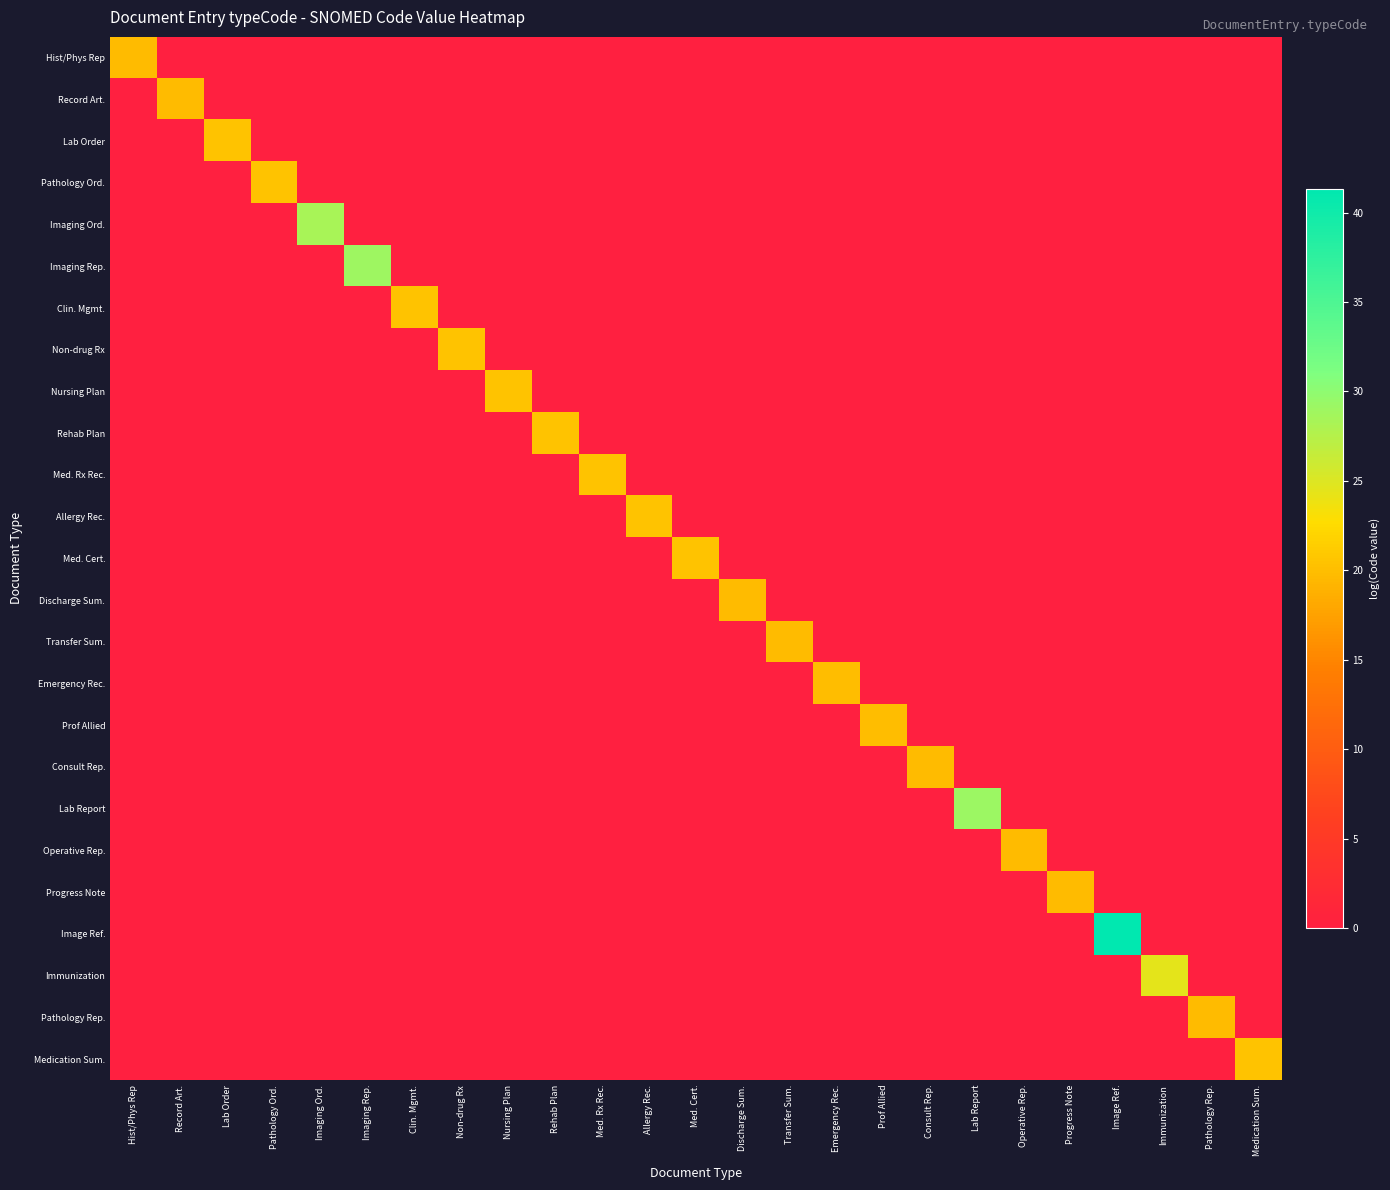

Reading right to left, list all the values displayed in this chart.

Hist/Phys Rep: Medication Sum.=0.0	Pathology Rep.=0.0	Immunization=0.0	Image Ref.=0.0	Progress Note=0.0	Operative Rep.=0.0	Lab Report=0.0	Consult Rep.=0.0	Prof Allied=0.0	Emergency Rec.=0.0	Transfer Sum.=0.0	Discharge Sum.=0.0	Med. Cert.=0.0	Allergy Rec.=0.0	Med. Rx Rec.=0.0	Rehab Plan=0.0	Nursing Plan=0.0	Non-drug Rx=0.0	Clin. Mgmt.=0.0	Imaging Rep.=0.0	Imaging Ord.=0.0	Pathology Ord.=0.0	Lab Order=0.0	Record Art.=0.0	Hist/Phys Rep=19.7
Record Art.: Medication Sum.=0.0	Pathology Rep.=0.0	Immunization=0.0	Image Ref.=0.0	Progress Note=0.0	Operative Rep.=0.0	Lab Report=0.0	Consult Rep.=0.0	Prof Allied=0.0	Emergency Rec.=0.0	Transfer Sum.=0.0	Discharge Sum.=0.0	Med. Cert.=0.0	Allergy Rec.=0.0	Med. Rx Rec.=0.0	Rehab Plan=0.0	Nursing Plan=0.0	Non-drug Rx=0.0	Clin. Mgmt.=0.0	Imaging Rep.=0.0	Imaging Ord.=0.0	Pathology Ord.=0.0	Lab Order=0.0	Record Art.=19.9	Hist/Phys Rep=0.0
Lab Order: Medication Sum.=0.0	Pathology Rep.=0.0	Immunization=0.0	Image Ref.=0.0	Progress Note=0.0	Operative Rep.=0.0	Lab Report=0.0	Consult Rep.=0.0	Prof Allied=0.0	Emergency Rec.=0.0	Transfer Sum.=0.0	Discharge Sum.=0.0	Med. Cert.=0.0	Allergy Rec.=0.0	Med. Rx Rec.=0.0	Rehab Plan=0.0	Nursing Plan=0.0	Non-drug Rx=0.0	Clin. Mgmt.=0.0	Imaging Rep.=0.0	Imaging Ord.=0.0	Pathology Ord.=0.0	Lab Order=20.4	Record Art.=0.0	Hist/Phys Rep=0.0
Pathology Ord.: Medication Sum.=0.0	Pathology Rep.=0.0	Immunization=0.0	Image Ref.=0.0	Progress Note=0.0	Operative Rep.=0.0	Lab Report=0.0	Consult Rep.=0.0	Prof Allied=0.0	Emergency Rec.=0.0	Transfer Sum.=0.0	Discharge Sum.=0.0	Med. Cert.=0.0	Allergy Rec.=0.0	Med. Rx Rec.=0.0	Rehab Plan=0.0	Nursing Plan=0.0	Non-drug Rx=0.0	Clin. Mgmt.=0.0	Imaging Rep.=0.0	Imaging Ord.=0.0	Pathology Ord.=20.4	Lab Order=0.0	Record Art.=0.0	Hist/Phys Rep=0.0
Imaging Ord.: Medication Sum.=0.0	Pathology Rep.=0.0	Immunization=0.0	Image Ref.=0.0	Progress Note=0.0	Operative Rep.=0.0	Lab Report=0.0	Consult Rep.=0.0	Prof Allied=0.0	Emergency Rec.=0.0	Transfer Sum.=0.0	Discharge Sum.=0.0	Med. Cert.=0.0	Allergy Rec.=0.0	Med. Rx Rec.=0.0	Rehab Plan=0.0	Nursing Plan=0.0	Non-drug Rx=0.0	Clin. Mgmt.=0.0	Imaging Rep.=0.0	Imaging Ord.=28.4	Pathology Ord.=0.0	Lab Order=0.0	Record Art.=0.0	Hist/Phys Rep=0.0
Imaging Rep.: Medication Sum.=0.0	Pathology Rep.=0.0	Immunization=0.0	Image Ref.=0.0	Progress Note=0.0	Operative Rep.=0.0	Lab Report=0.0	Consult Rep.=0.0	Prof Allied=0.0	Emergency Rec.=0.0	Transfer Sum.=0.0	Discharge Sum.=0.0	Med. Cert.=0.0	Allergy Rec.=0.0	Med. Rx Rec.=0.0	Rehab Plan=0.0	Nursing Plan=0.0	Non-drug Rx=0.0	Clin. Mgmt.=0.0	Imaging Rep.=29.1	Imaging Ord.=0.0	Pathology Ord.=0.0	Lab Order=0.0	Record Art.=0.0	Hist/Phys Rep=0.0
Clin. Mgmt.: Medication Sum.=0.0	Pathology Rep.=0.0	Immunization=0.0	Image Ref.=0.0	Progress Note=0.0	Operative Rep.=0.0	Lab Report=0.0	Consult Rep.=0.0	Prof Allied=0.0	Emergency Rec.=0.0	Transfer Sum.=0.0	Discharge Sum.=0.0	Med. Cert.=0.0	Allergy Rec.=0.0	Med. Rx Rec.=0.0	Rehab Plan=0.0	Nursing Plan=0.0	Non-drug Rx=0.0	Clin. Mgmt.=20.4	Imaging Rep.=0.0	Imaging Ord.=0.0	Pathology Ord.=0.0	Lab Order=0.0	Record Art.=0.0	Hist/Phys Rep=0.0
Non-drug Rx: Medication Sum.=0.0	Pathology Rep.=0.0	Immunization=0.0	Image Ref.=0.0	Progress Note=0.0	Operative Rep.=0.0	Lab Report=0.0	Consult Rep.=0.0	Prof Allied=0.0	Emergency Rec.=0.0	Transfer Sum.=0.0	Discharge Sum.=0.0	Med. Cert.=0.0	Allergy Rec.=0.0	Med. Rx Rec.=0.0	Rehab Plan=0.0	Nursing Plan=0.0	Non-drug Rx=20.5	Clin. Mgmt.=0.0	Imaging Rep.=0.0	Imaging Ord.=0.0	Pathology Ord.=0.0	Lab Order=0.0	Record Art.=0.0	Hist/Phys Rep=0.0
Nursing Plan: Medication Sum.=0.0	Pathology Rep.=0.0	Immunization=0.0	Image Ref.=0.0	Progress Note=0.0	Operative Rep.=0.0	Lab Report=0.0	Consult Rep.=0.0	Prof Allied=0.0	Emergency Rec.=0.0	Transfer Sum.=0.0	Discharge Sum.=0.0	Med. Cert.=0.0	Allergy Rec.=0.0	Med. Rx Rec.=0.0	Rehab Plan=0.0	Nursing Plan=20.5	Non-drug Rx=0.0	Clin. Mgmt.=0.0	Imaging Rep.=0.0	Imaging Ord.=0.0	Pathology Ord.=0.0	Lab Order=0.0	Record Art.=0.0	Hist/Phys Rep=0.0
Rehab Plan: Medication Sum.=0.0	Pathology Rep.=0.0	Immunization=0.0	Image Ref.=0.0	Progress Note=0.0	Operative Rep.=0.0	Lab Report=0.0	Consult Rep.=0.0	Prof Allied=0.0	Emergency Rec.=0.0	Transfer Sum.=0.0	Discharge Sum.=0.0	Med. Cert.=0.0	Allergy Rec.=0.0	Med. Rx Rec.=0.0	Rehab Plan=20.4	Nursing Plan=0.0	Non-drug Rx=0.0	Clin. Mgmt.=0.0	Imaging Rep.=0.0	Imaging Ord.=0.0	Pathology Ord.=0.0	Lab Order=0.0	Record Art.=0.0	Hist/Phys Rep=0.0
Med. Rx Rec.: Medication Sum.=0.0	Pathology Rep.=0.0	Immunization=0.0	Image Ref.=0.0	Progress Note=0.0	Operative Rep.=0.0	Lab Report=0.0	Consult Rep.=0.0	Prof Allied=0.0	Emergency Rec.=0.0	Transfer Sum.=0.0	Discharge Sum.=0.0	Med. Cert.=0.0	Allergy Rec.=0.0	Med. Rx Rec.=20.5	Rehab Plan=0.0	Nursing Plan=0.0	Non-drug Rx=0.0	Clin. Mgmt.=0.0	Imaging Rep.=0.0	Imaging Ord.=0.0	Pathology Ord.=0.0	Lab Order=0.0	Record Art.=0.0	Hist/Phys Rep=0.0
Allergy Rec.: Medication Sum.=0.0	Pathology Rep.=0.0	Immunization=0.0	Image Ref.=0.0	Progress Note=0.0	Operative Rep.=0.0	Lab Report=0.0	Consult Rep.=0.0	Prof Allied=0.0	Emergency Rec.=0.0	Transfer Sum.=0.0	Discharge Sum.=0.0	Med. Cert.=0.0	Allergy Rec.=20.4	Med. Rx Rec.=0.0	Rehab Plan=0.0	Nursing Plan=0.0	Non-drug Rx=0.0	Clin. Mgmt.=0.0	Imaging Rep.=0.0	Imaging Ord.=0.0	Pathology Ord.=0.0	Lab Order=0.0	Record Art.=0.0	Hist/Phys Rep=0.0
Med. Cert.: Medication Sum.=0.0	Pathology Rep.=0.0	Immunization=0.0	Image Ref.=0.0	Progress Note=0.0	Operative Rep.=0.0	Lab Report=0.0	Consult Rep.=0.0	Prof Allied=0.0	Emergency Rec.=0.0	Transfer Sum.=0.0	Discharge Sum.=0.0	Med. Cert.=20.5	Allergy Rec.=0.0	Med. Rx Rec.=0.0	Rehab Plan=0.0	Nursing Plan=0.0	Non-drug Rx=0.0	Clin. Mgmt.=0.0	Imaging Rep.=0.0	Imaging Ord.=0.0	Pathology Ord.=0.0	Lab Order=0.0	Record Art.=0.0	Hist/Phys Rep=0.0
Discharge Sum.: Medication Sum.=0.0	Pathology Rep.=0.0	Immunization=0.0	Image Ref.=0.0	Progress Note=0.0	Operative Rep.=0.0	Lab Report=0.0	Consult Rep.=0.0	Prof Allied=0.0	Emergency Rec.=0.0	Transfer Sum.=0.0	Discharge Sum.=19.7	Med. Cert.=0.0	Allergy Rec.=0.0	Med. Rx Rec.=0.0	Rehab Plan=0.0	Nursing Plan=0.0	Non-drug Rx=0.0	Clin. Mgmt.=0.0	Imaging Rep.=0.0	Imaging Ord.=0.0	Pathology Ord.=0.0	Lab Order=0.0	Record Art.=0.0	Hist/Phys Rep=0.0
Transfer Sum.: Medication Sum.=0.0	Pathology Rep.=0.0	Immunization=0.0	Image Ref.=0.0	Progress Note=0.0	Operative Rep.=0.0	Lab Report=0.0	Consult Rep.=0.0	Prof Allied=0.0	Emergency Rec.=0.0	Transfer Sum.=19.7	Discharge Sum.=0.0	Med. Cert.=0.0	Allergy Rec.=0.0	Med. Rx Rec.=0.0	Rehab Plan=0.0	Nursing Plan=0.0	Non-drug Rx=0.0	Clin. Mgmt.=0.0	Imaging Rep.=0.0	Imaging Ord.=0.0	Pathology Ord.=0.0	Lab Order=0.0	Record Art.=0.0	Hist/Phys Rep=0.0
Emergency Rec.: Medication Sum.=0.0	Pathology Rep.=0.0	Immunization=0.0	Image Ref.=0.0	Progress Note=0.0	Operative Rep.=0.0	Lab Report=0.0	Consult Rep.=0.0	Prof Allied=0.0	Emergency Rec.=19.9	Transfer Sum.=0.0	Discharge Sum.=0.0	Med. Cert.=0.0	Allergy Rec.=0.0	Med. Rx Rec.=0.0	Rehab Plan=0.0	Nursing Plan=0.0	Non-drug Rx=0.0	Clin. Mgmt.=0.0	Imaging Rep.=0.0	Imaging Ord.=0.0	Pathology Ord.=0.0	Lab Order=0.0	Record Art.=0.0	Hist/Phys Rep=0.0
Prof Allied: Medication Sum.=0.0	Pathology Rep.=0.0	Immunization=0.0	Image Ref.=0.0	Progress Note=0.0	Operative Rep.=0.0	Lab Report=0.0	Consult Rep.=0.0	Prof Allied=19.9	Emergency Rec.=0.0	Transfer Sum.=0.0	Discharge Sum.=0.0	Med. Cert.=0.0	Allergy Rec.=0.0	Med. Rx Rec.=0.0	Rehab Plan=0.0	Nursing Plan=0.0	Non-drug Rx=0.0	Clin. Mgmt.=0.0	Imaging Rep.=0.0	Imaging Ord.=0.0	Pathology Ord.=0.0	Lab Order=0.0	Record Art.=0.0	Hist/Phys Rep=0.0
Consult Rep.: Medication Sum.=0.0	Pathology Rep.=0.0	Immunization=0.0	Image Ref.=0.0	Progress Note=0.0	Operative Rep.=0.0	Lab Report=0.0	Consult Rep.=19.7	Prof Allied=0.0	Emergency Rec.=0.0	Transfer Sum.=0.0	Discharge Sum.=0.0	Med. Cert.=0.0	Allergy Rec.=0.0	Med. Rx Rec.=0.0	Rehab Plan=0.0	Nursing Plan=0.0	Non-drug Rx=0.0	Clin. Mgmt.=0.0	Imaging Rep.=0.0	Imaging Ord.=0.0	Pathology Ord.=0.0	Lab Order=0.0	Record Art.=0.0	Hist/Phys Rep=0.0
Lab Report: Medication Sum.=0.0	Pathology Rep.=0.0	Immunization=0.0	Image Ref.=0.0	Progress Note=0.0	Operative Rep.=0.0	Lab Report=29.1	Consult Rep.=0.0	Prof Allied=0.0	Emergency Rec.=0.0	Transfer Sum.=0.0	Discharge Sum.=0.0	Med. Cert.=0.0	Allergy Rec.=0.0	Med. Rx Rec.=0.0	Rehab Plan=0.0	Nursing Plan=0.0	Non-drug Rx=0.0	Clin. Mgmt.=0.0	Imaging Rep.=0.0	Imaging Ord.=0.0	Pathology Ord.=0.0	Lab Order=0.0	Record Art.=0.0	Hist/Phys Rep=0.0
Operative Rep.: Medication Sum.=0.0	Pathology Rep.=0.0	Immunization=0.0	Image Ref.=0.0	Progress Note=0.0	Operative Rep.=19.7	Lab Report=0.0	Consult Rep.=0.0	Prof Allied=0.0	Emergency Rec.=0.0	Transfer Sum.=0.0	Discharge Sum.=0.0	Med. Cert.=0.0	Allergy Rec.=0.0	Med. Rx Rec.=0.0	Rehab Plan=0.0	Nursing Plan=0.0	Non-drug Rx=0.0	Clin. Mgmt.=0.0	Imaging Rep.=0.0	Imaging Ord.=0.0	Pathology Ord.=0.0	Lab Order=0.0	Record Art.=0.0	Hist/Phys Rep=0.0
Progress Note: Medication Sum.=0.0	Pathology Rep.=0.0	Immunization=0.0	Image Ref.=0.0	Progress Note=19.7	Operative Rep.=0.0	Lab Report=0.0	Consult Rep.=0.0	Prof Allied=0.0	Emergency Rec.=0.0	Transfer Sum.=0.0	Discharge Sum.=0.0	Med. Cert.=0.0	Allergy Rec.=0.0	Med. Rx Rec.=0.0	Rehab Plan=0.0	Nursing Plan=0.0	Non-drug Rx=0.0	Clin. Mgmt.=0.0	Imaging Rep.=0.0	Imaging Ord.=0.0	Pathology Ord.=0.0	Lab Order=0.0	Record Art.=0.0	Hist/Phys Rep=0.0
Image Ref.: Medication Sum.=0.0	Pathology Rep.=0.0	Immunization=0.0	Image Ref.=41.3	Progress Note=0.0	Operative Rep.=0.0	Lab Report=0.0	Consult Rep.=0.0	Prof Allied=0.0	Emergency Rec.=0.0	Transfer Sum.=0.0	Discharge Sum.=0.0	Med. Cert.=0.0	Allergy Rec.=0.0	Med. Rx Rec.=0.0	Rehab Plan=0.0	Nursing Plan=0.0	Non-drug Rx=0.0	Clin. Mgmt.=0.0	Imaging Rep.=0.0	Imaging Ord.=0.0	Pathology Ord.=0.0	Lab Order=0.0	Record Art.=0.0	Hist/Phys Rep=0.0
Immunization: Medication Sum.=0.0	Pathology Rep.=0.0	Immunization=24.4	Image Ref.=0.0	Progress Note=0.0	Operative Rep.=0.0	Lab Report=0.0	Consult Rep.=0.0	Prof Allied=0.0	Emergency Rec.=0.0	Transfer Sum.=0.0	Discharge Sum.=0.0	Med. Cert.=0.0	Allergy Rec.=0.0	Med. Rx Rec.=0.0	Rehab Plan=0.0	Nursing Plan=0.0	Non-drug Rx=0.0	Clin. Mgmt.=0.0	Imaging Rep.=0.0	Imaging Ord.=0.0	Pathology Ord.=0.0	Lab Order=0.0	Record Art.=0.0	Hist/Phys Rep=0.0
Pathology Rep.: Medication Sum.=0.0	Pathology Rep.=19.7	Immunization=0.0	Image Ref.=0.0	Progress Note=0.0	Operative Rep.=0.0	Lab Report=0.0	Consult Rep.=0.0	Prof Allied=0.0	Emergency Rec.=0.0	Transfer Sum.=0.0	Discharge Sum.=0.0	Med. Cert.=0.0	Allergy Rec.=0.0	Med. Rx Rec.=0.0	Rehab Plan=0.0	Nursing Plan=0.0	Non-drug Rx=0.0	Clin. Mgmt.=0.0	Imaging Rep.=0.0	Imaging Ord.=0.0	Pathology Ord.=0.0	Lab Order=0.0	Record Art.=0.0	Hist/Phys Rep=0.0
Medication Sum.: Medication Sum.=20.4	Pathology Rep.=0.0	Immunization=0.0	Image Ref.=0.0	Progress Note=0.0	Operative Rep.=0.0	Lab Report=0.0	Consult Rep.=0.0	Prof Allied=0.0	Emergency Rec.=0.0	Transfer Sum.=0.0	Discharge Sum.=0.0	Med. Cert.=0.0	Allergy Rec.=0.0	Med. Rx Rec.=0.0	Rehab Plan=0.0	Nursing Plan=0.0	Non-drug Rx=0.0	Clin. Mgmt.=0.0	Imaging Rep.=0.0	Imaging Ord.=0.0	Pathology Ord.=0.0	Lab Order=0.0	Record Art.=0.0	Hist/Phys Rep=0.0